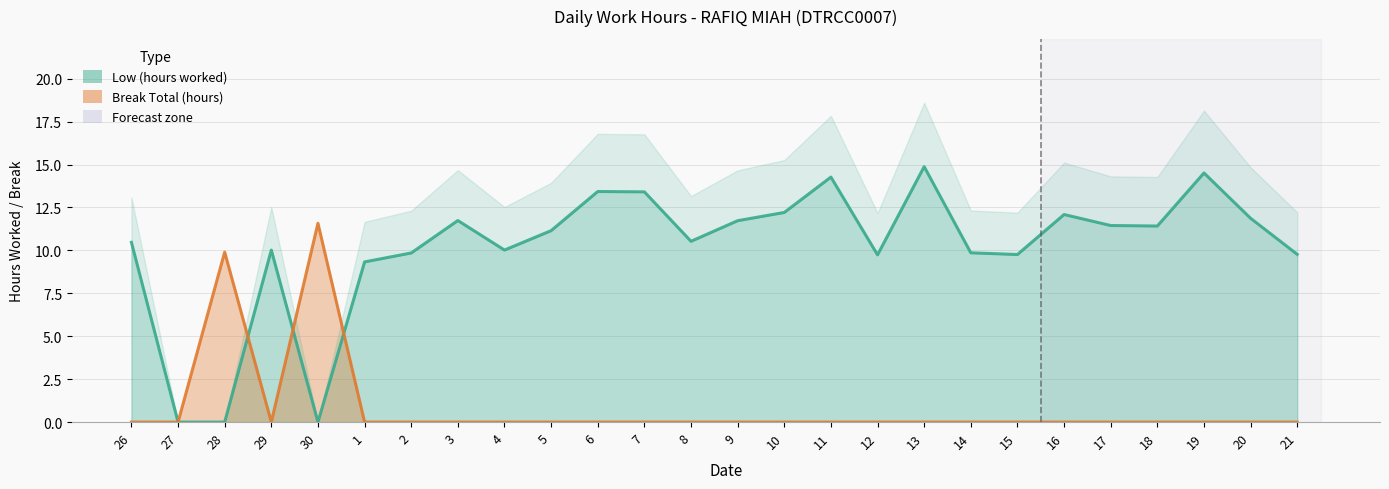

Which category has the lowest value in the Break Total (hours) series?

26